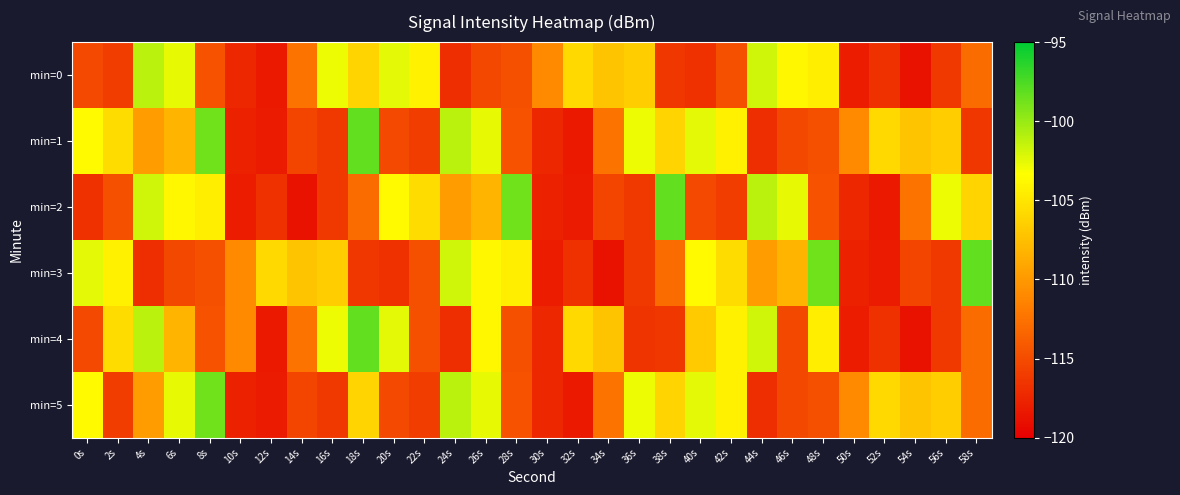

What is the difference between the highest and lowest values at 10s?

7.1